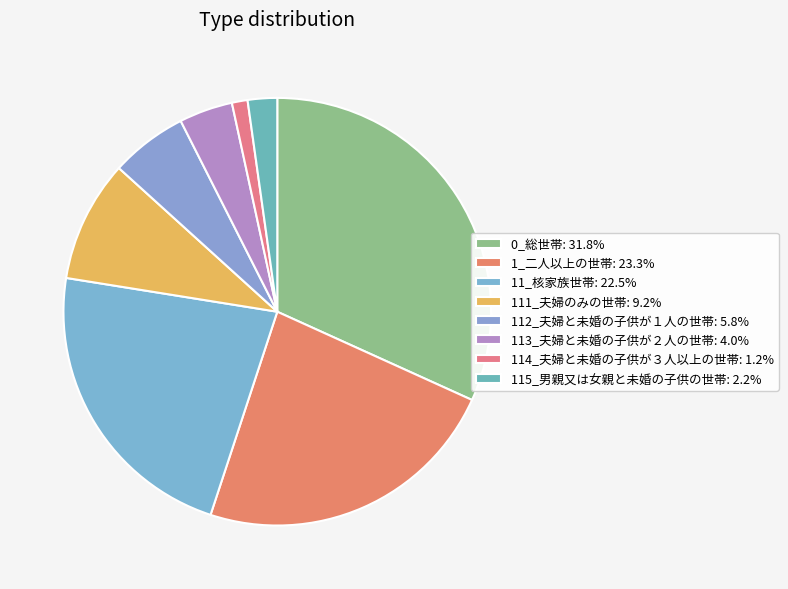

Between 111_夫婦のみの世帯 and 113_夫婦と未婚の子供が２人の世帯, which is larger?

111_夫婦のみの世帯